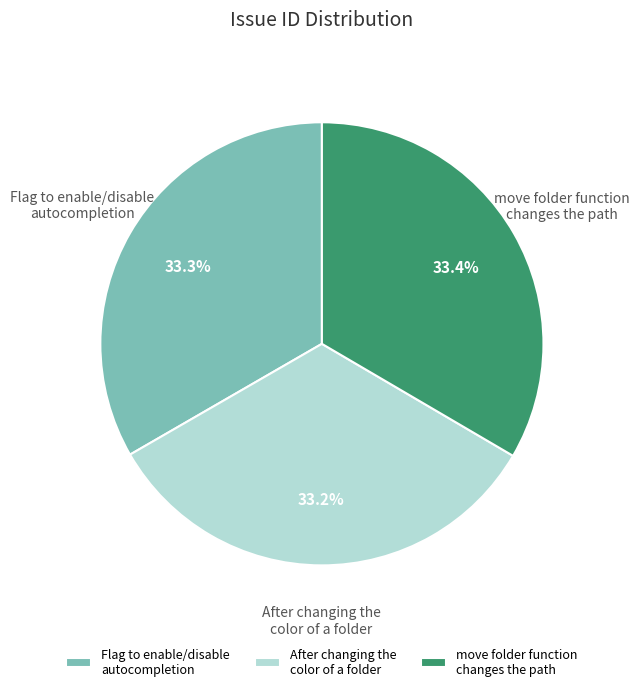

Does move folder function changes the path represent more than half of the total?

No